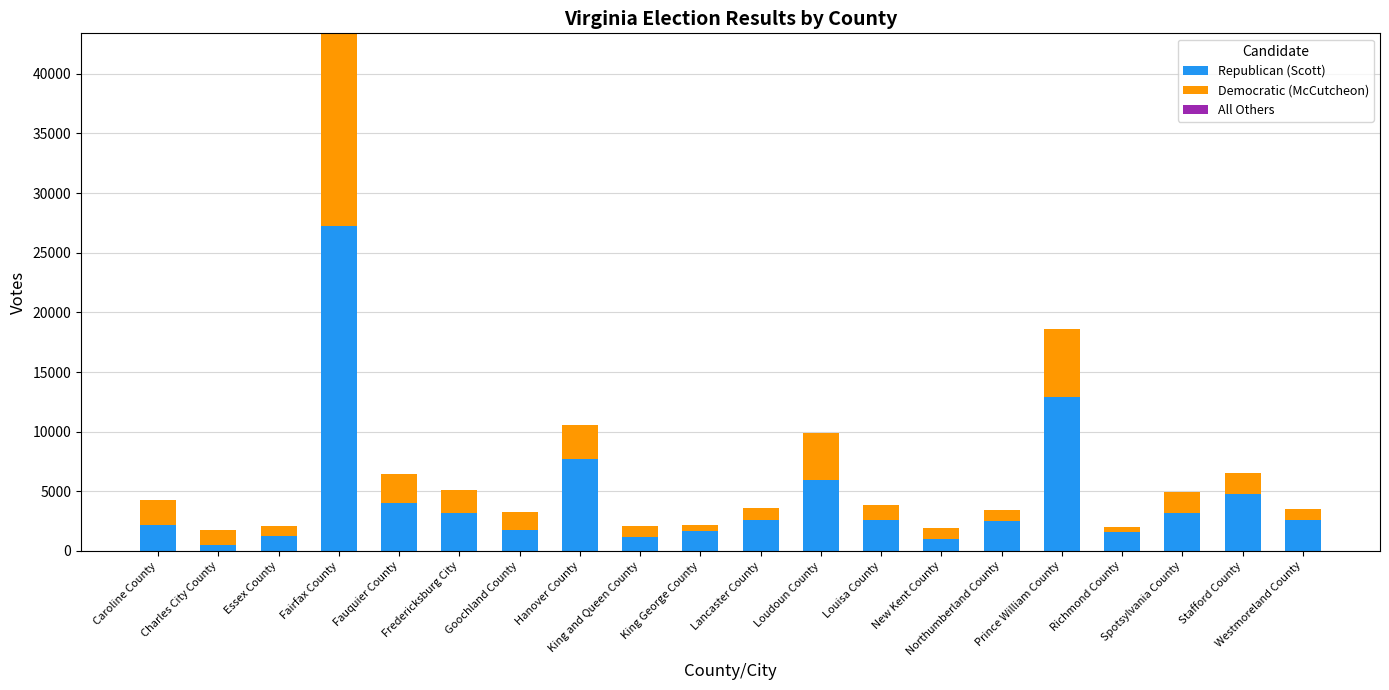

How many series are shown in this chart?

3